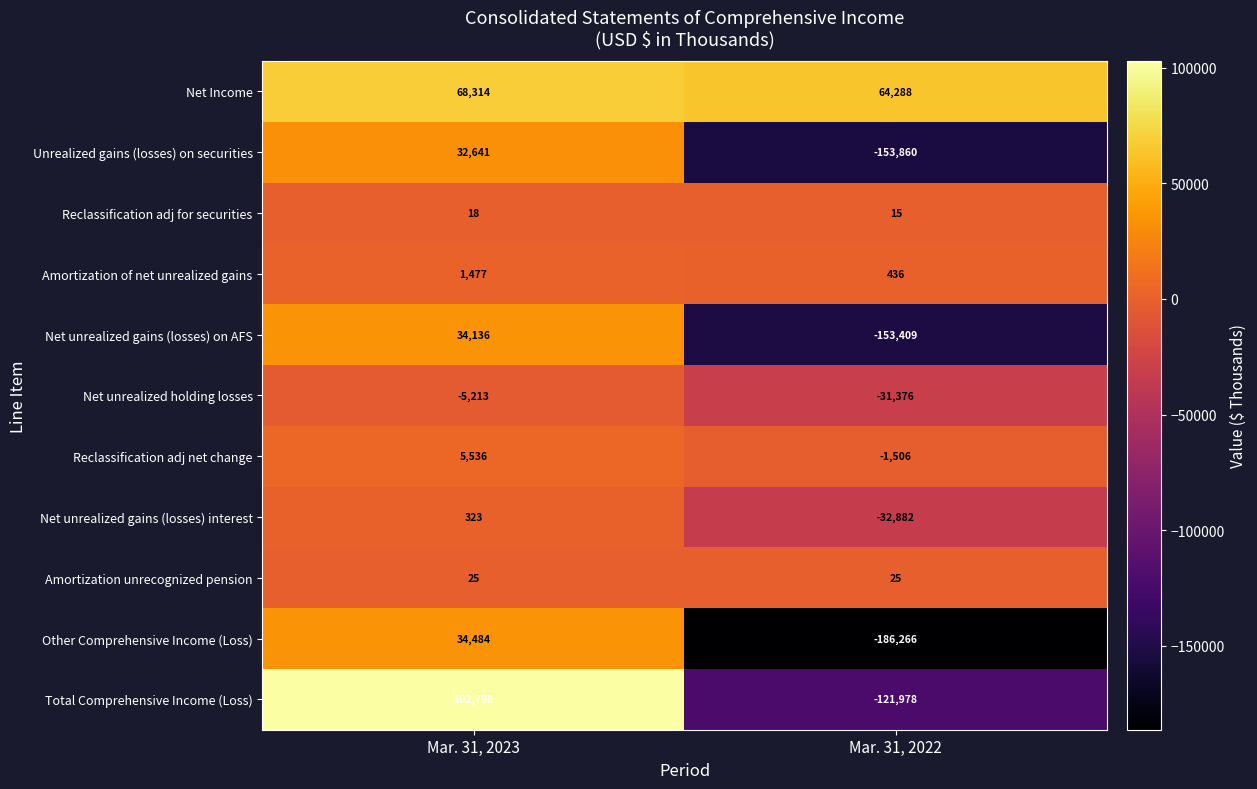

Is it true that Amortization unrecognized pension equals 25 at Mar. 31, 2022?

True